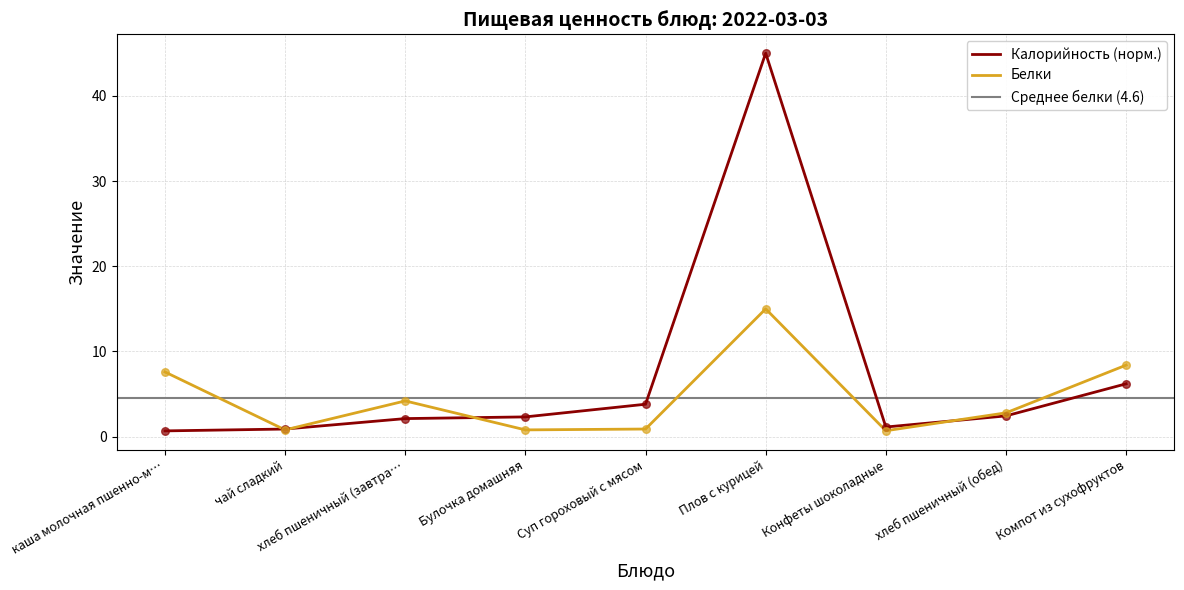

Which series has the largest Y range (max minus min)?

Калорийность